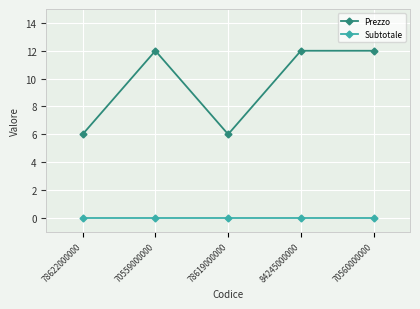

What is the sum of the Prezzo values at 78619000000 and 70560000000?

18